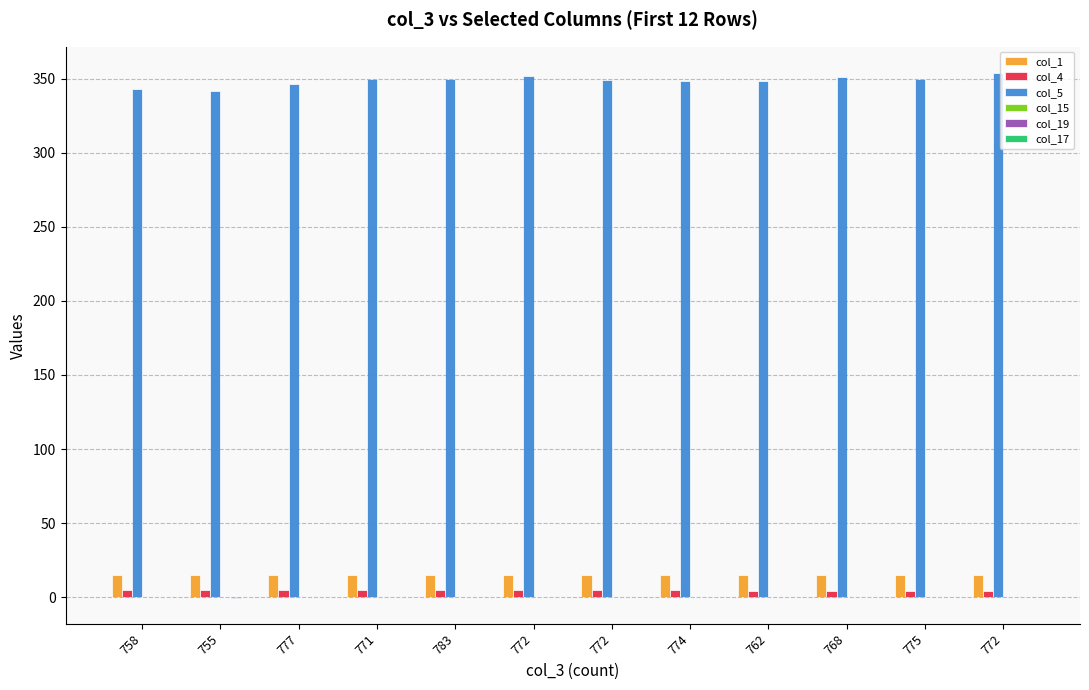

Count the number of categories in the chart.

12